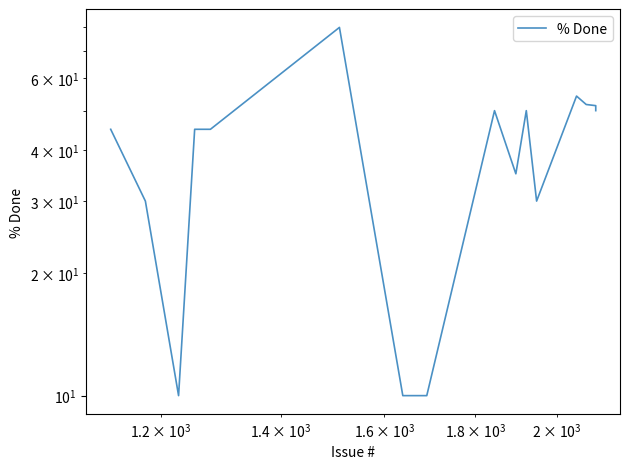

The value at 10 is 20.0. True or false?

False